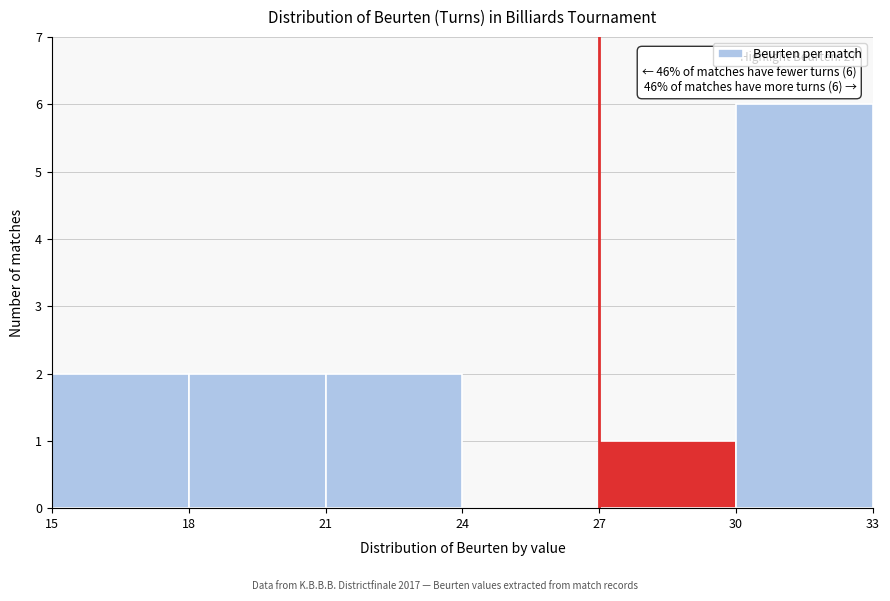

Which range on the x-axis has the tallest bar?

30 to 33